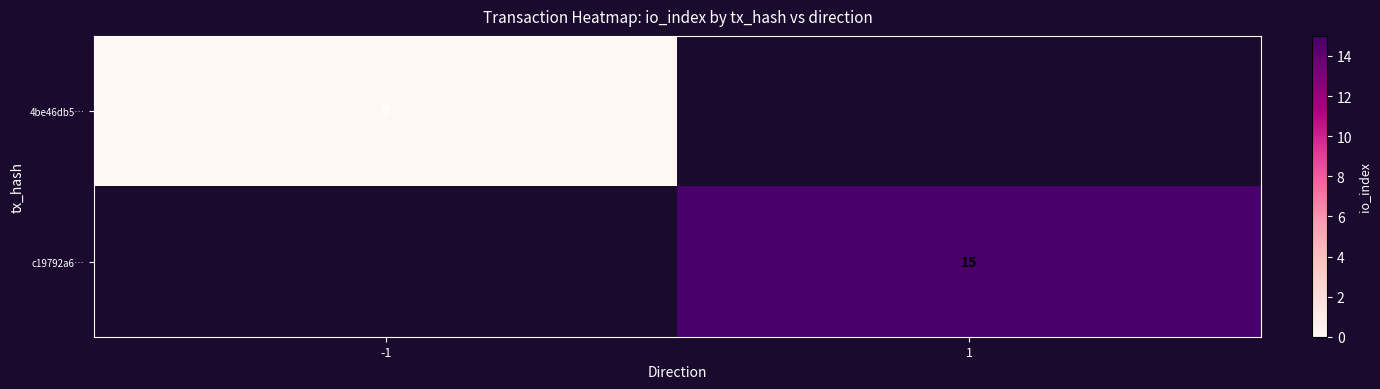

How many data points does each series have?

2